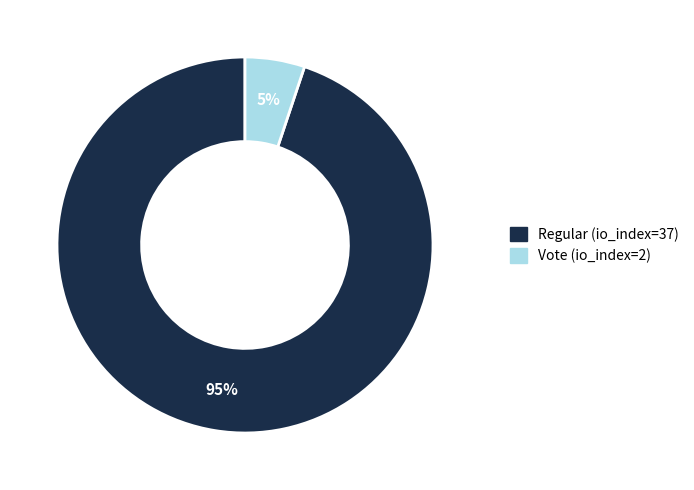

Is it true that Regular (io_index=37) is 86% of the pie?

False